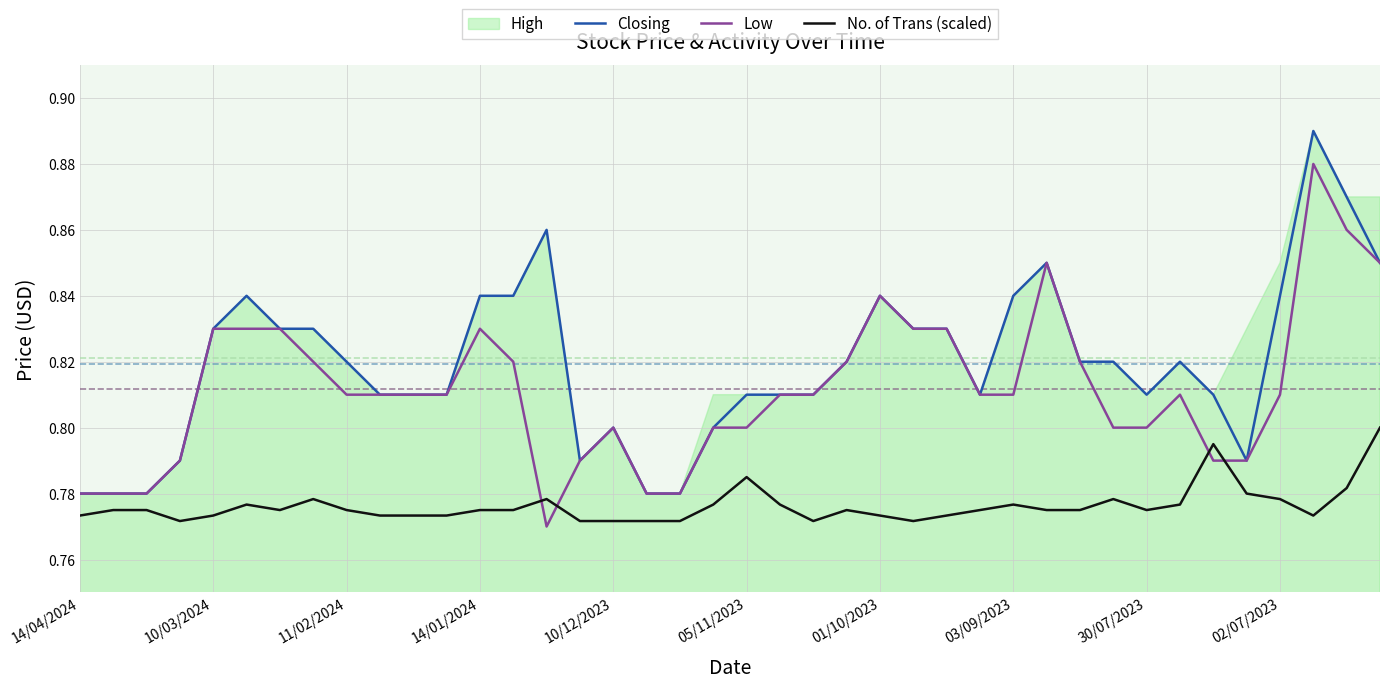

True or false: Closing and No. of Trans (scaled) cross at least once.

False